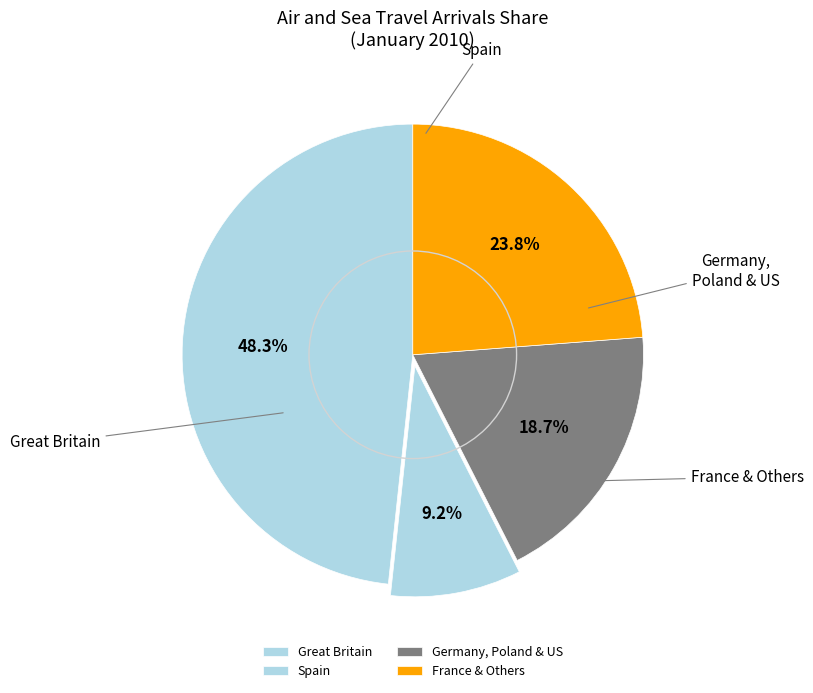

What percentage is the Spain slice, to the nearest percent?

9%